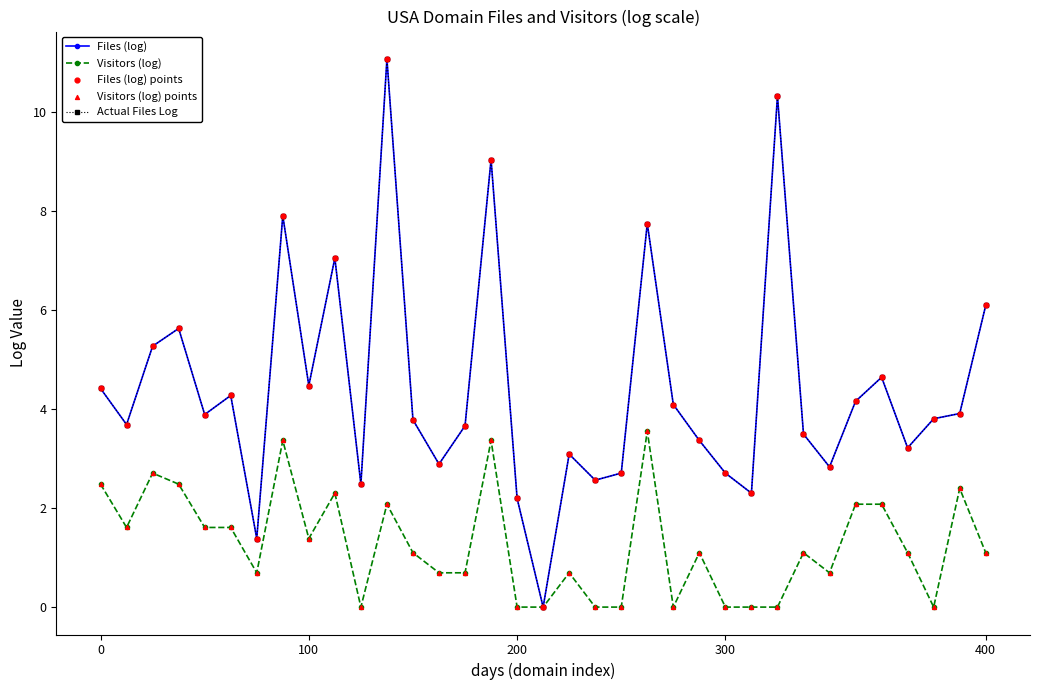

Which series has the largest total across all categories?

Files (log)